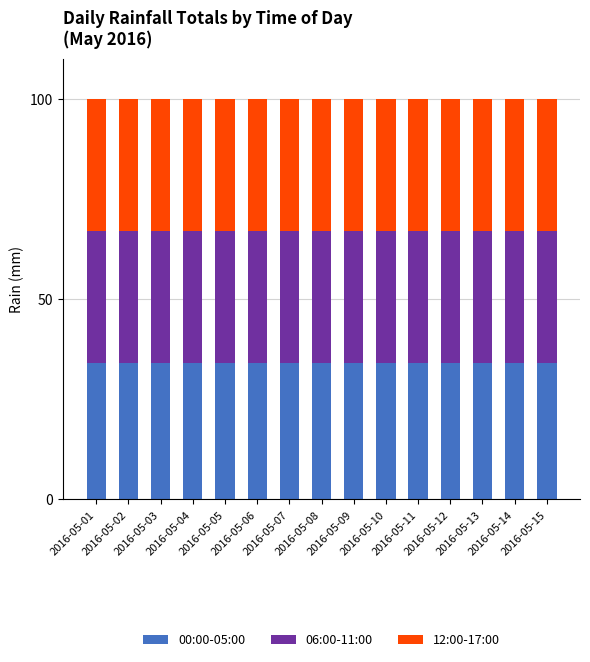

What is the average value of the 00:00-05:00 series?

34